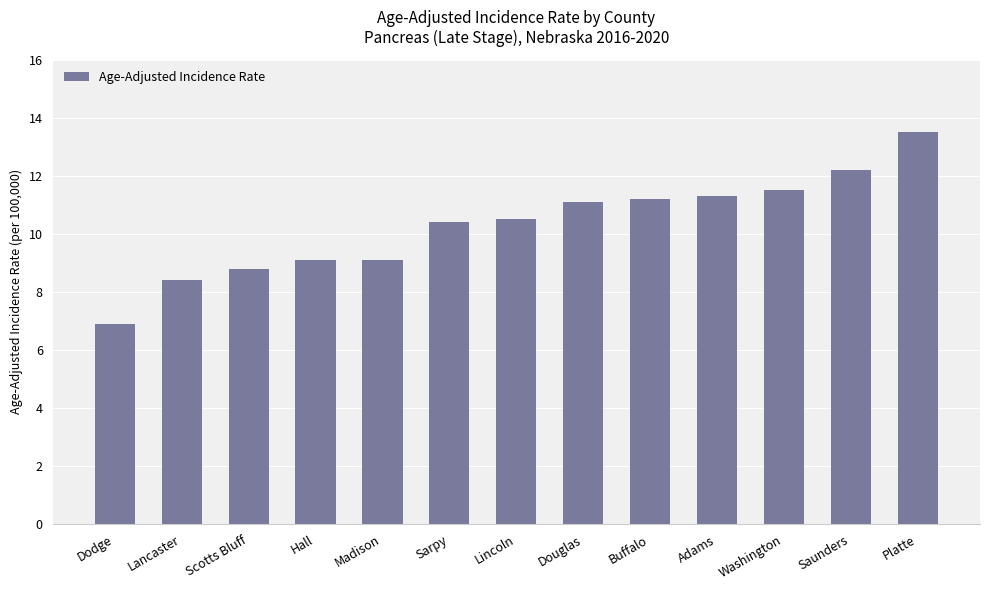

Approximately how many times larger is the value at Sarpy compared to Platte?

0.8